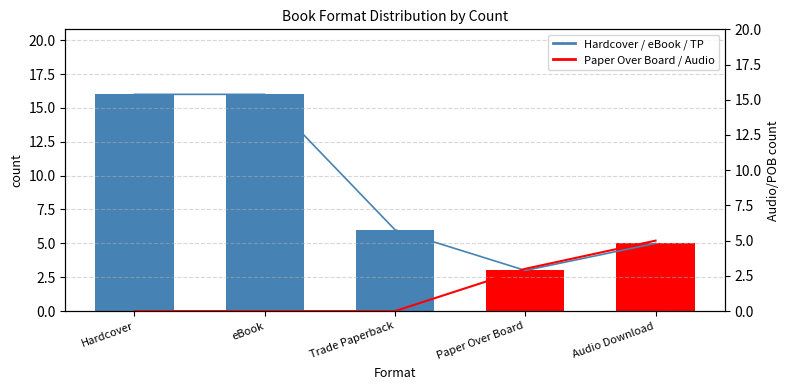

Which series has the widest spread of values?

Book count